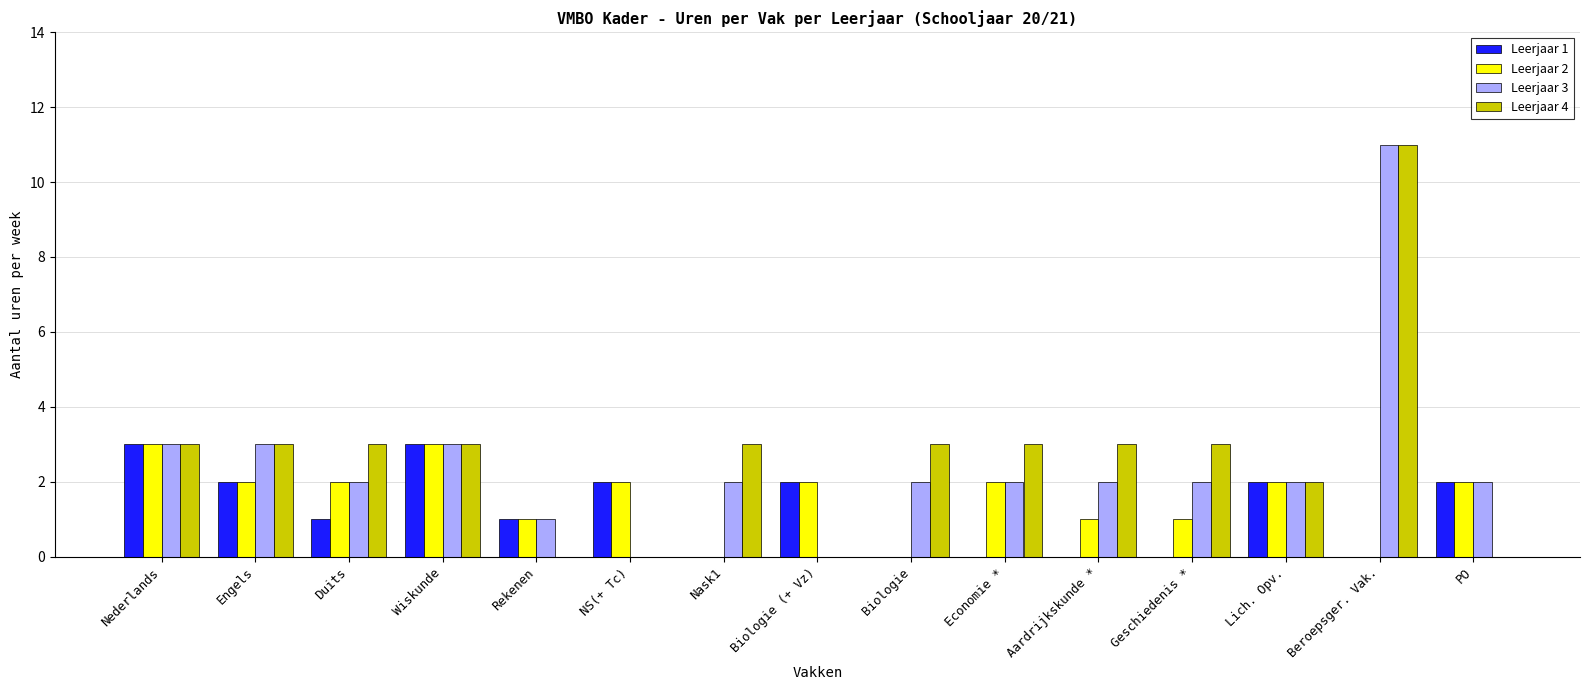

Which series changed the most between Nederlands and Rekenen?

Leerjaar 4